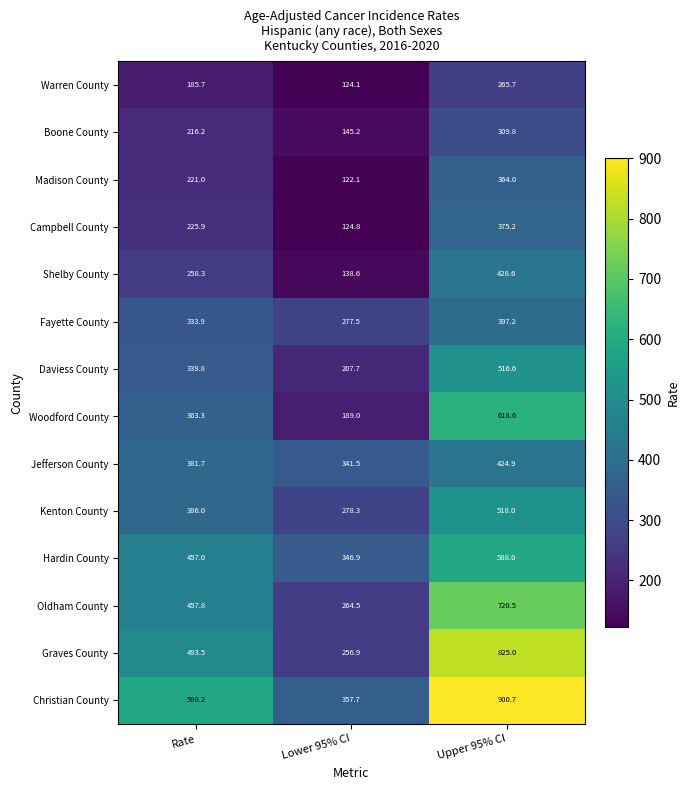

Count the number of categories in the chart.

3